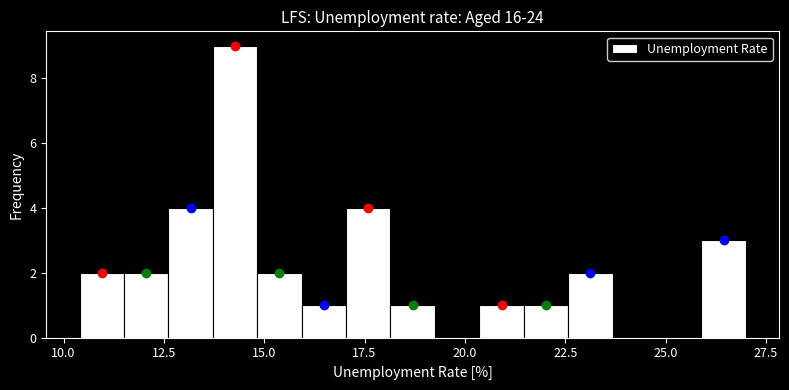

Around what value on the x-axis is the tallest bar? Give the approximate position of its centre, as read against the axis.

14.5